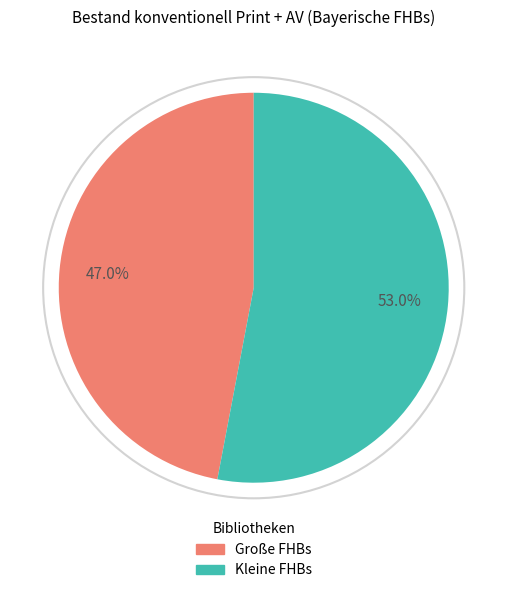

Is there a majority slice in this chart?

Yes